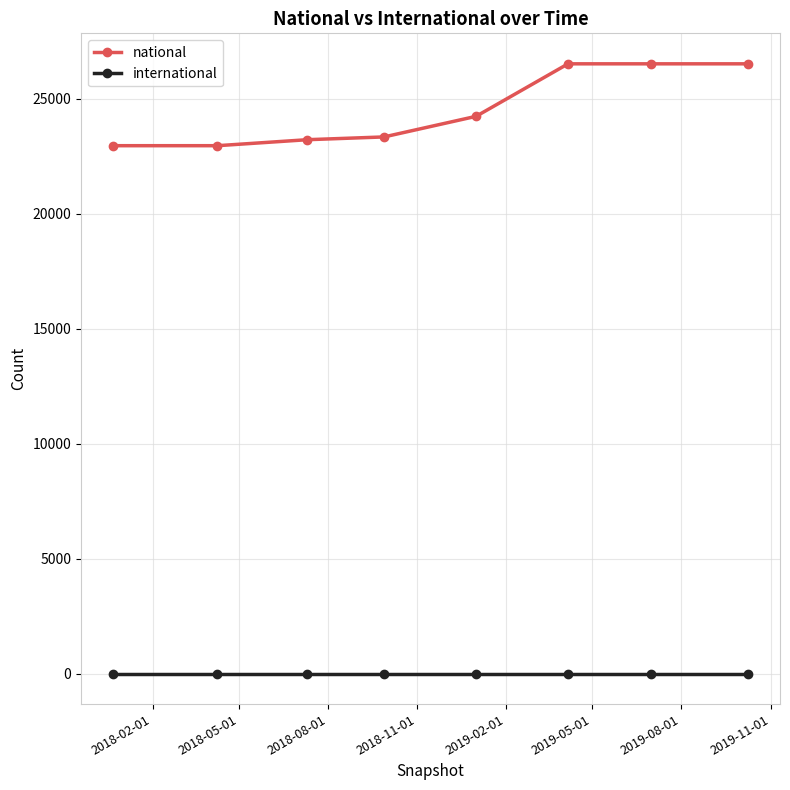

What is the lowest value of the international series?

5